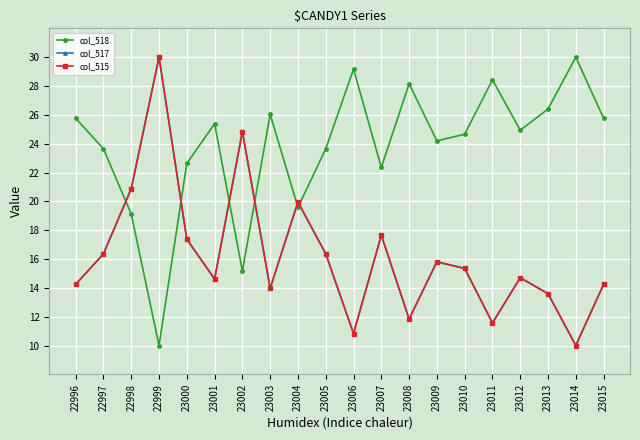

Between 22998 and 23010, which series saw the biggest shift?

col_518